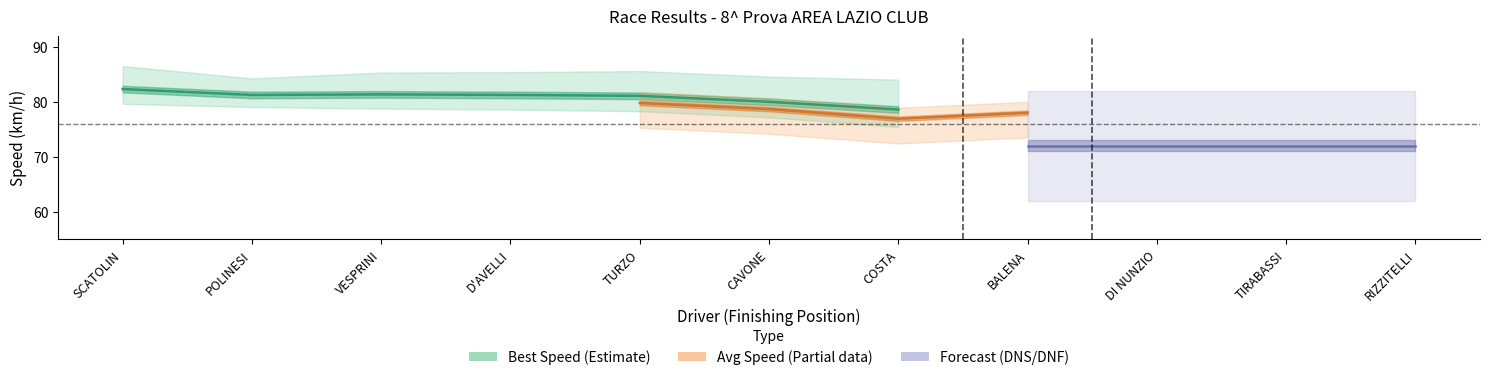

True or false: Avg Speed (Partial) and Forecast (DNS/DNF zone) cross at least once.

False